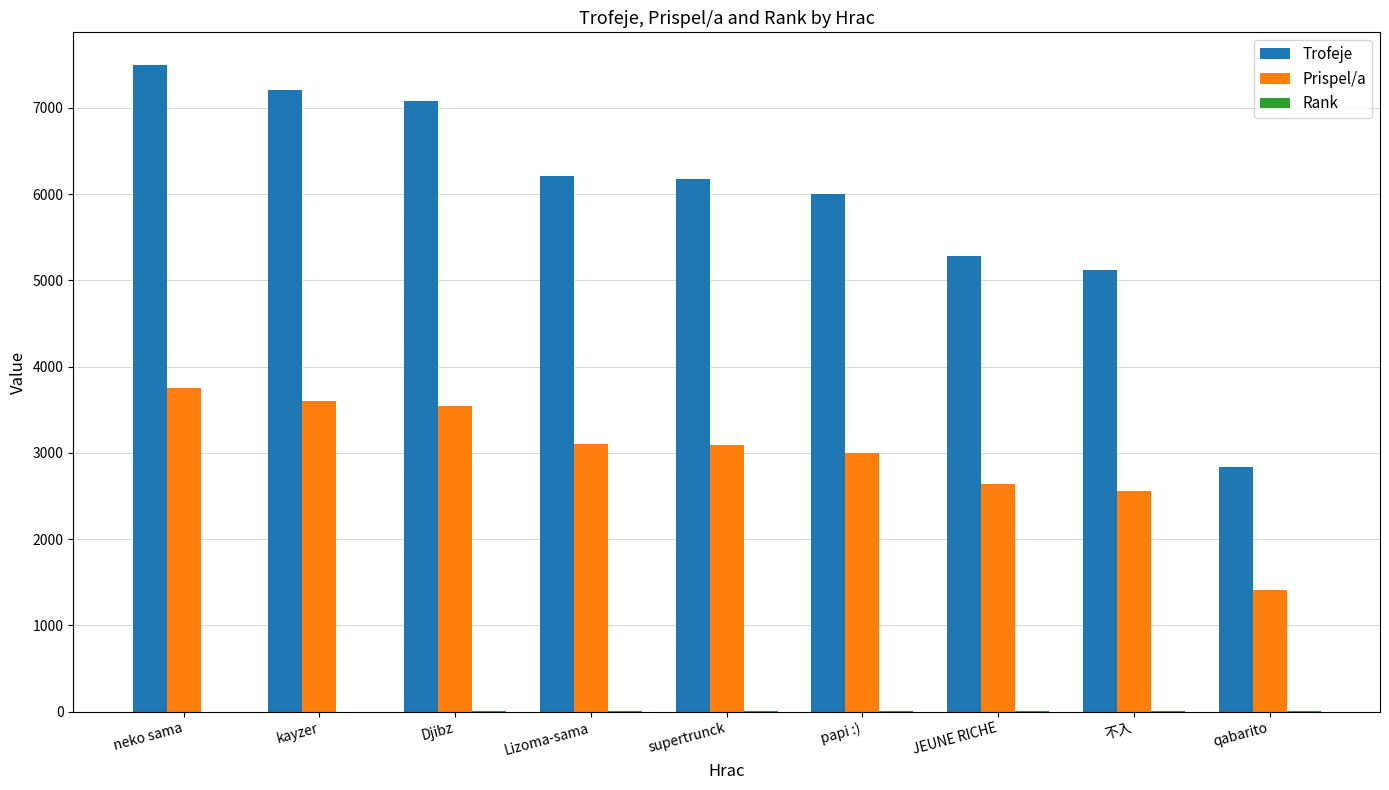

What is the sum of all Prispel/a values?

26700